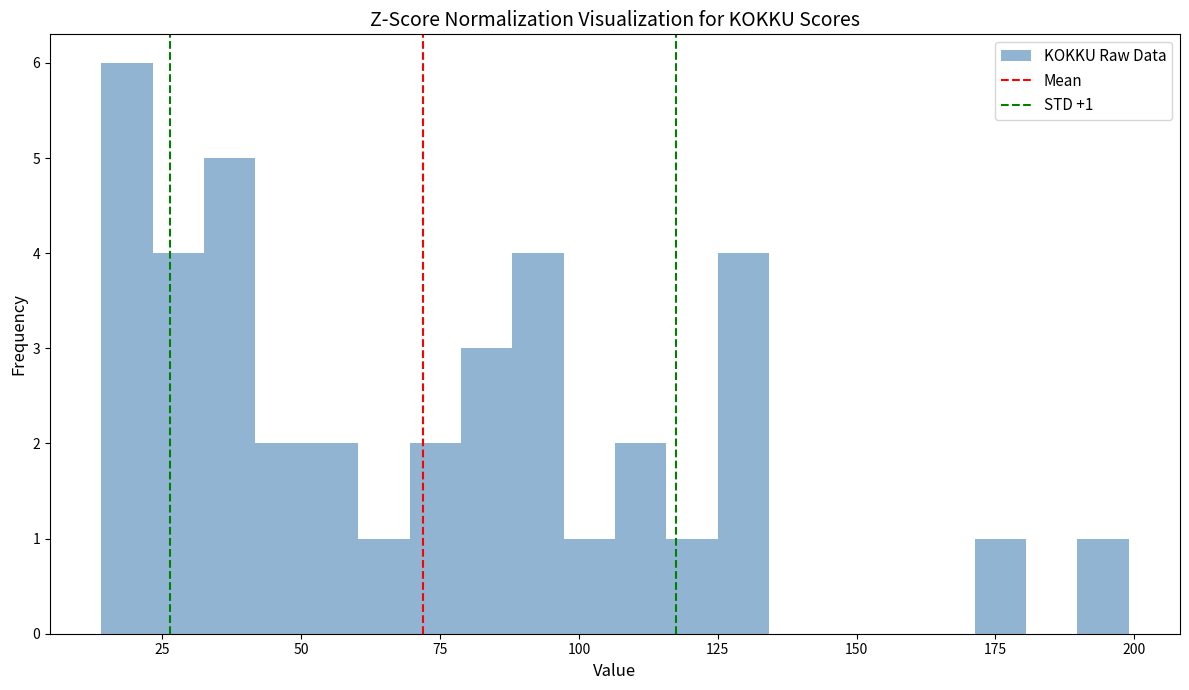

Read against the x-axis, roughly where is the centre of the tallest bar?

20